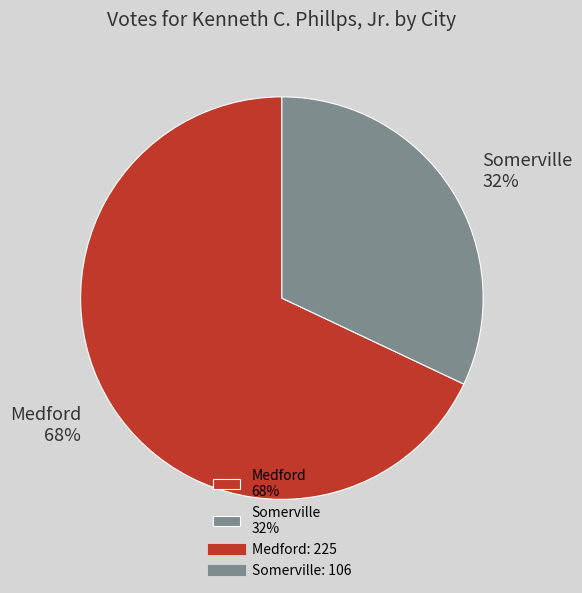

Do Medford and Somerville together represent more than half of the pie?

Yes